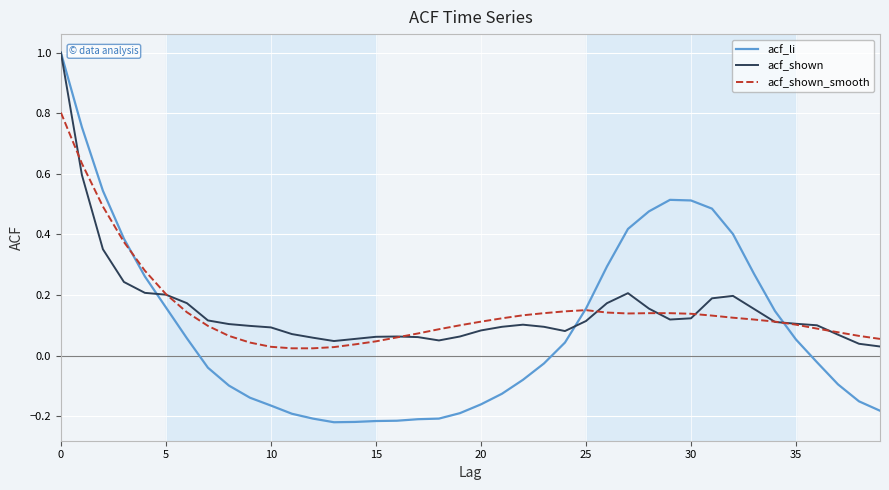

Which series has the largest range (max minus min)?

acf_li